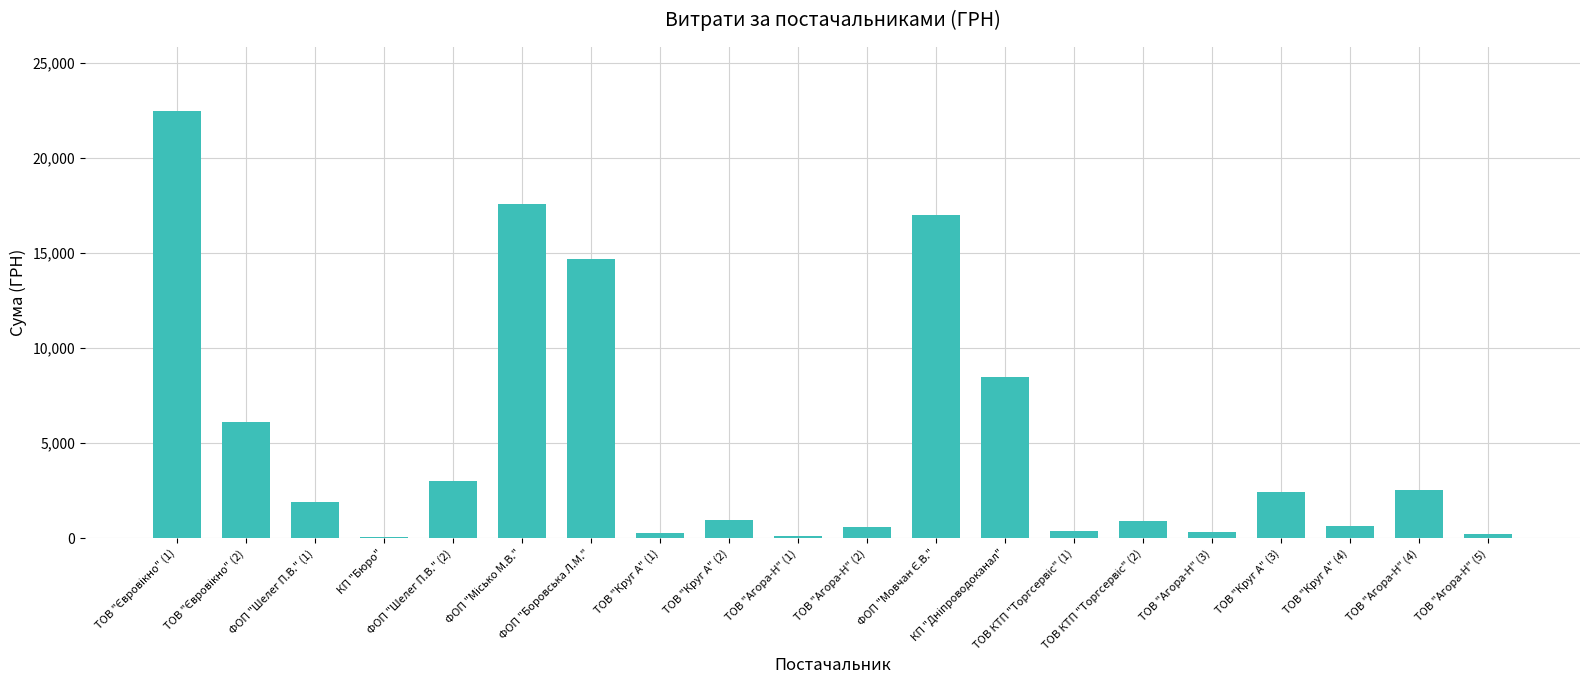

What is the maximum value shown in the chart?

22483.2